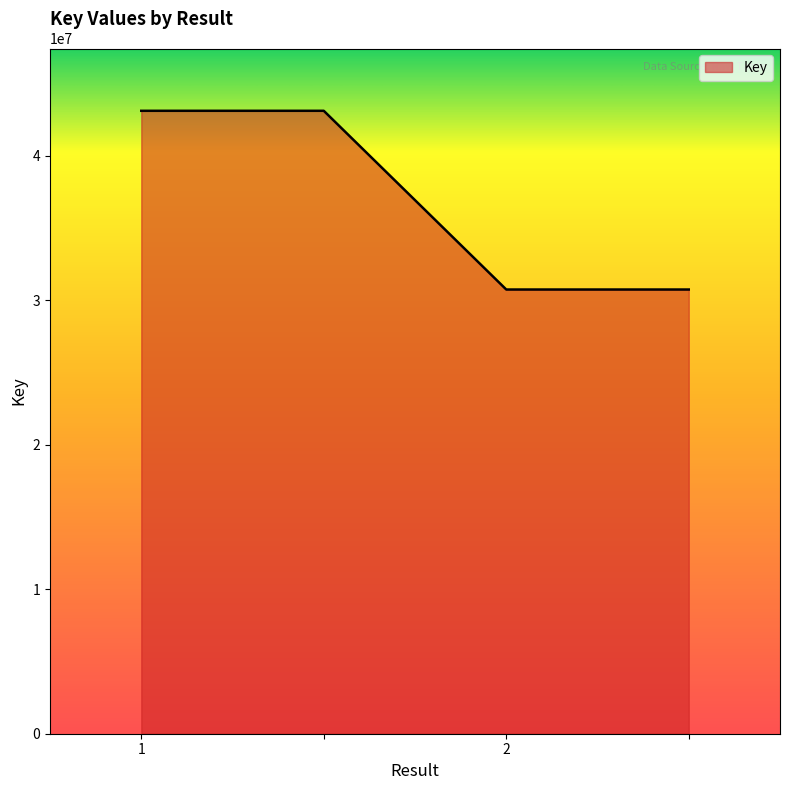

What is the greatest value displayed?

43096676